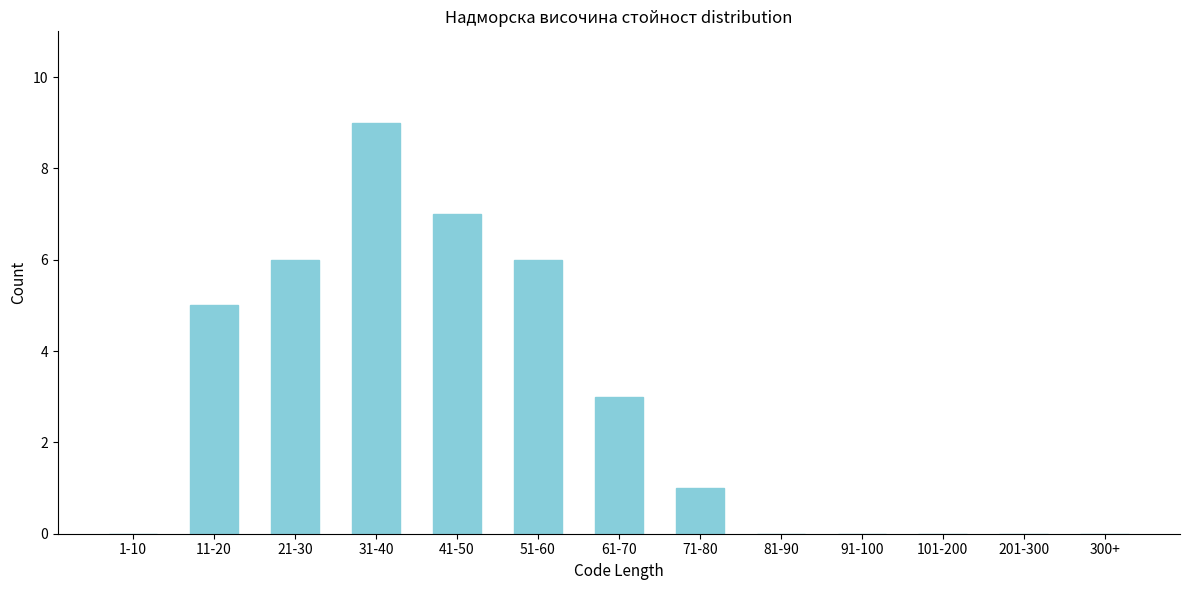

Reading left to right, list all the values displayed in this chart.

1-10=0	11-20=5	21-30=6	31-40=9	41-50=7	51-60=6	61-70=3	71-80=1	81-90=0	91-100=0	101-200=0	201-300=0	300+=0